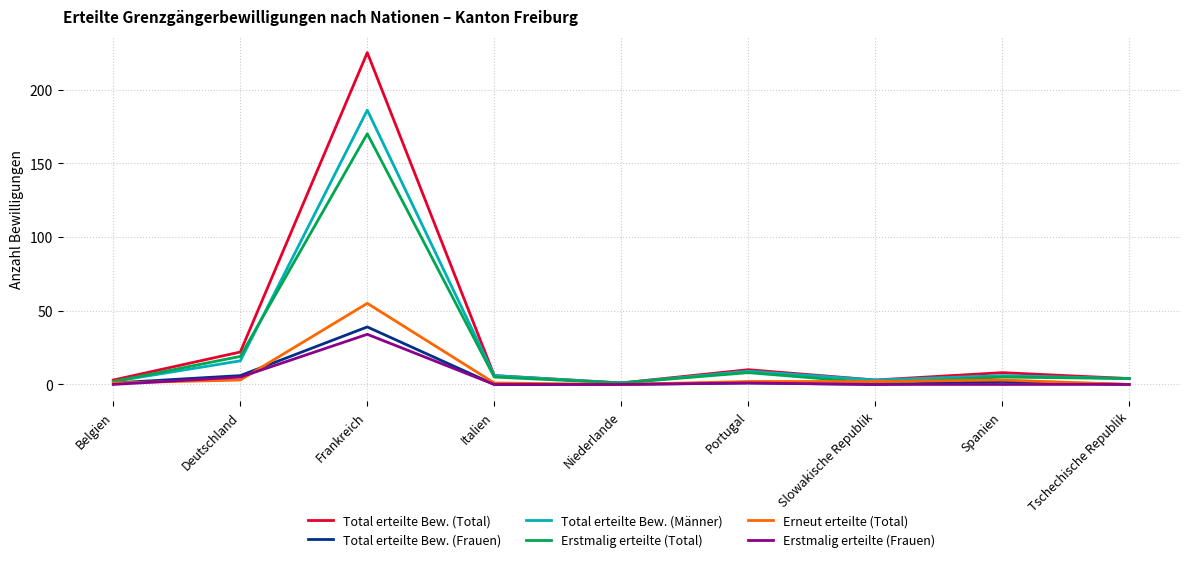

Reading left to right, list all the values displayed in this chart.

Total erteilte Bew. (Total): Belgien=3	Deutschland=22	Frankreich=225	Italien=6	Niederlande=1	Portugal=10	Slowakische Republik=3	Spanien=8	Tschechische Republik=4
Total erteilte Bew. (Frauen): Belgien=1	Deutschland=6	Frankreich=39	Italien=0	Niederlande=0	Portugal=1	Slowakische Republik=0	Spanien=2	Tschechische Republik=0
Total erteilte Bew. (Männer): Belgien=2	Deutschland=16	Frankreich=186	Italien=6	Niederlande=1	Portugal=9	Slowakische Republik=3	Spanien=6	Tschechische Republik=4
Erstmalig erteilte (Total): Belgien=2	Deutschland=19	Frankreich=170	Italien=5	Niederlande=1	Portugal=8	Slowakische Republik=1	Spanien=5	Tschechische Republik=4
Erneut erteilte (Total): Belgien=1	Deutschland=3	Frankreich=55	Italien=1	Niederlande=0	Portugal=2	Slowakische Republik=2	Spanien=3	Tschechische Republik=0
Erstmalig erteilte (Frauen): Belgien=0	Deutschland=5	Frankreich=34	Italien=0	Niederlande=0	Portugal=1	Slowakische Republik=0	Spanien=0	Tschechische Republik=0